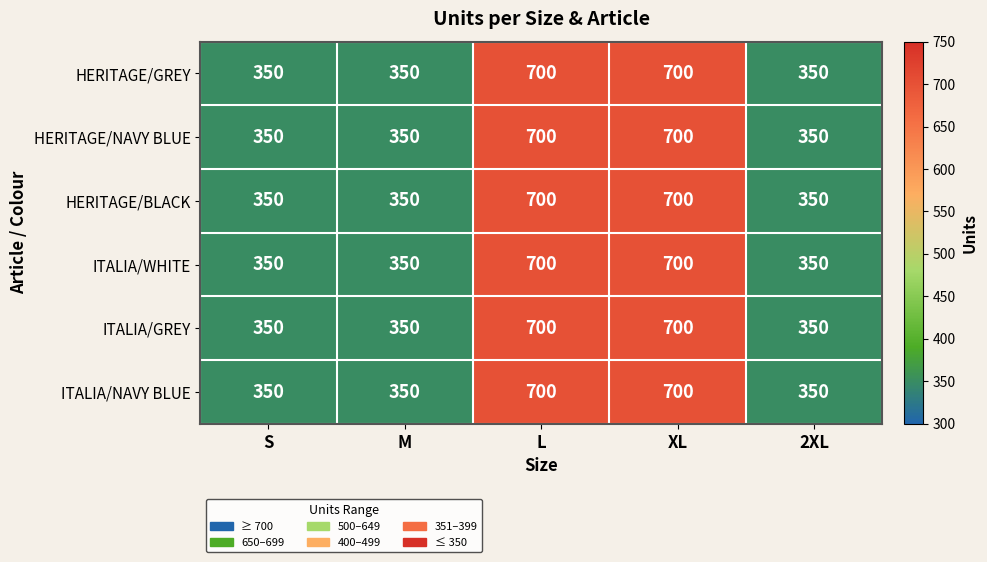

What is the average value of the ITALIA/GREY series?

490